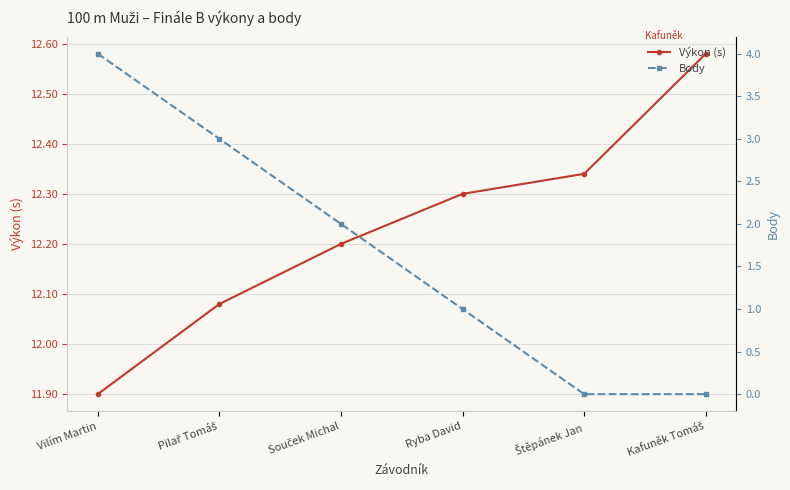

True or false: Body has more than 0 points higher than both neighbors.

False